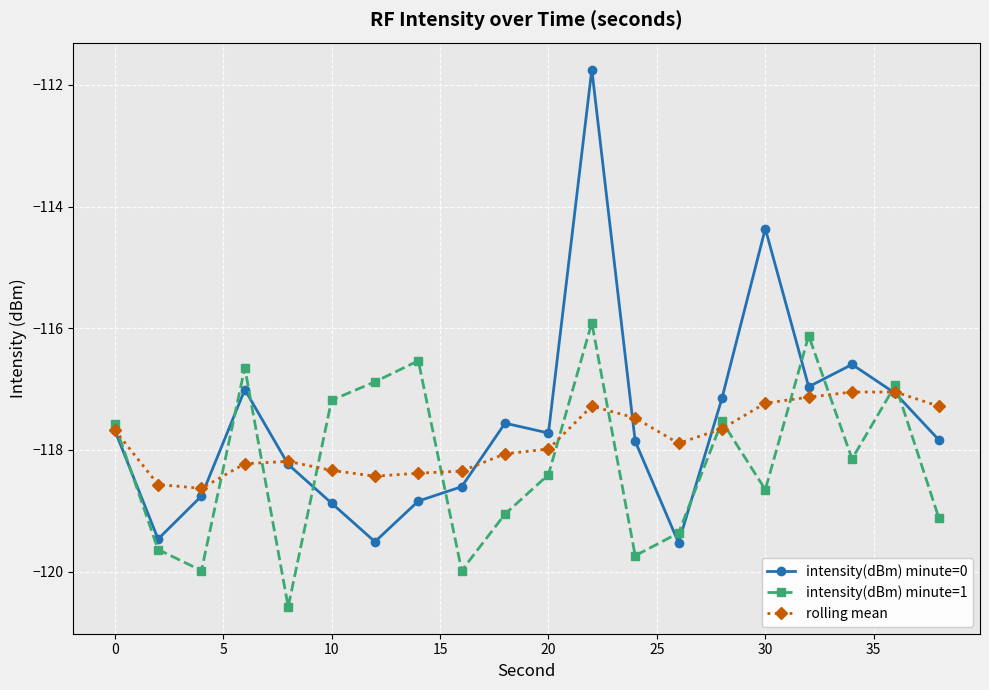

Which series has the widest spread of values?

intensity(dBm) minute=0